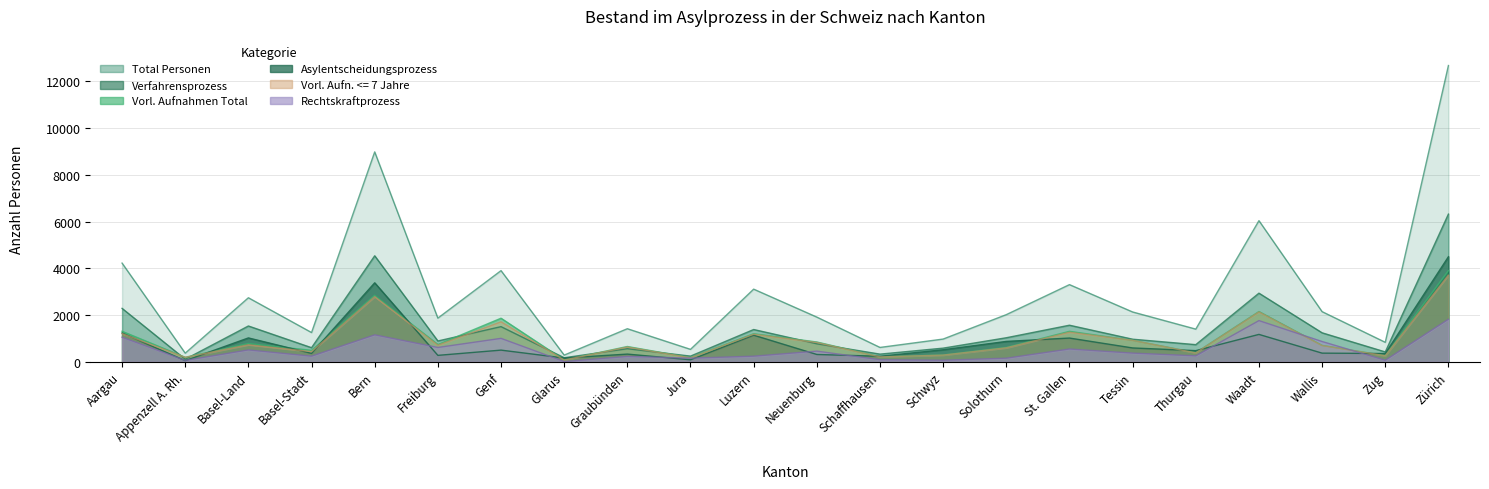

What is the spread (max minus min) of values at Freiburg?

1592